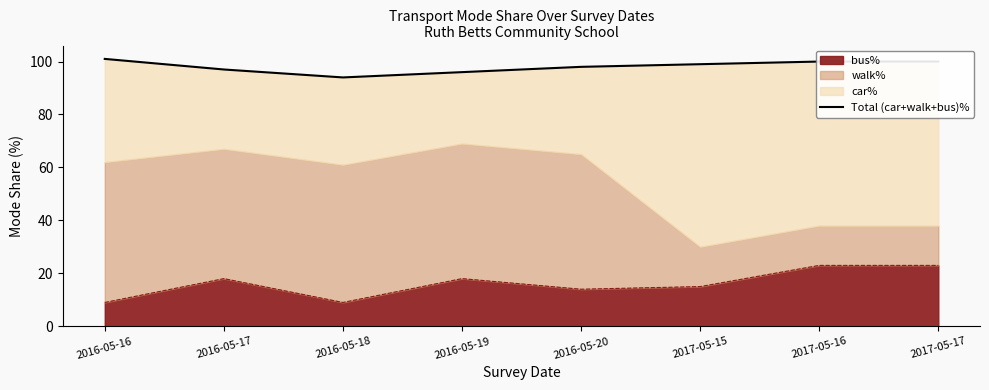

What is the lowest value of the bus% series?

9